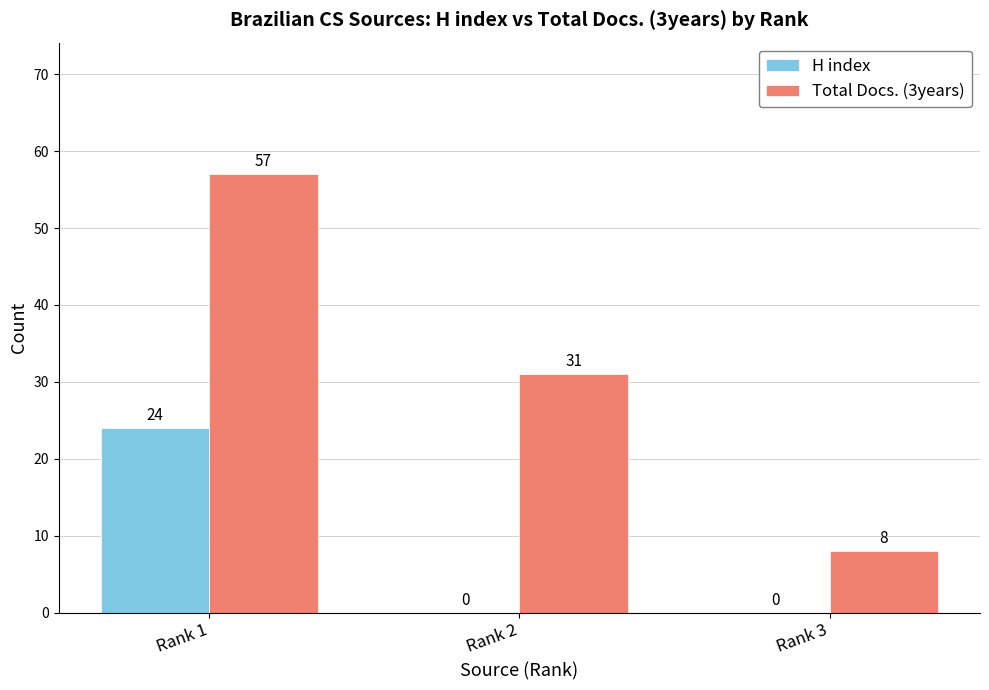

True or false: H index has a value of 35 at Rank 1.

False